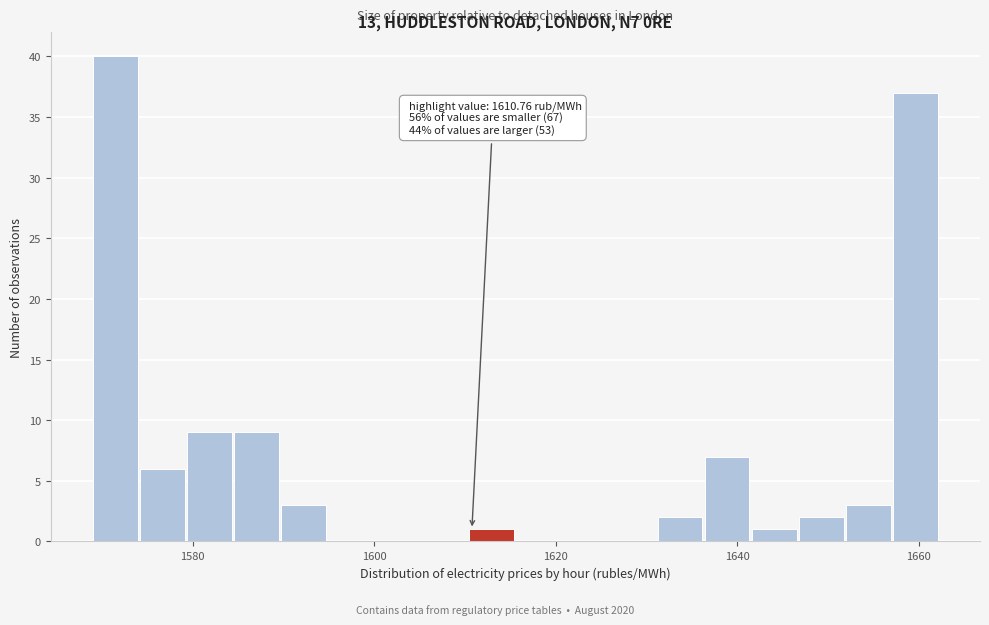

Around what value on the x-axis is the tallest bar? Give the approximate position of its centre, as read against the axis.

1572